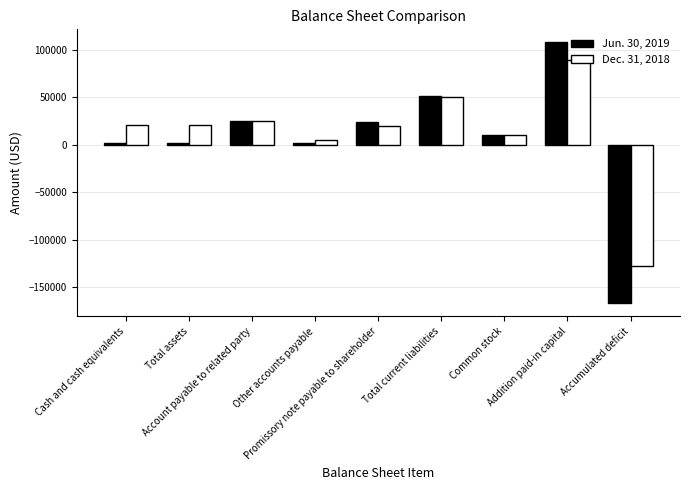

Which series has the largest range (max minus min)?

Jun. 30, 2019